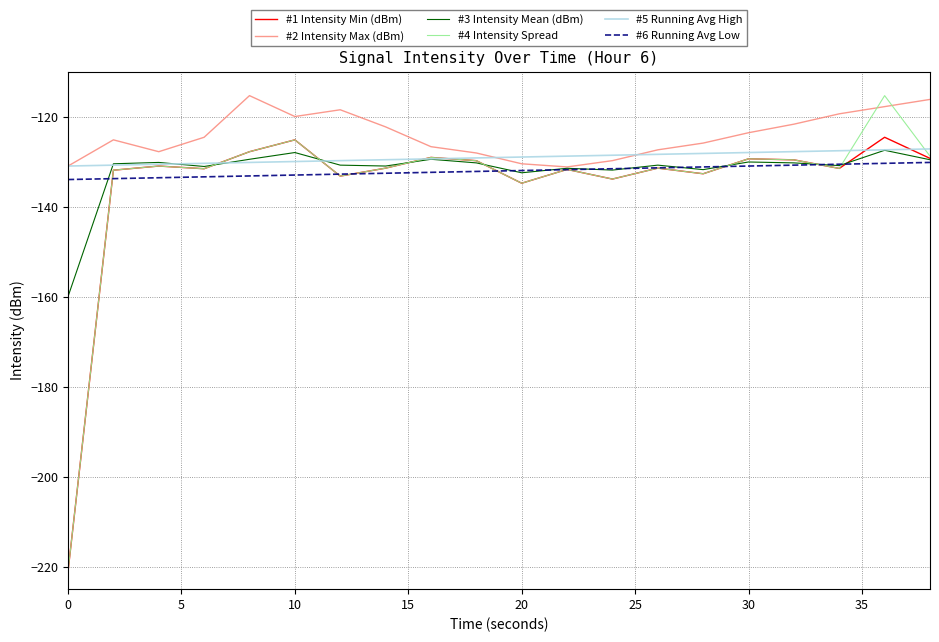

Which series has the largest range (max minus min)?

#4 Intensity Spread